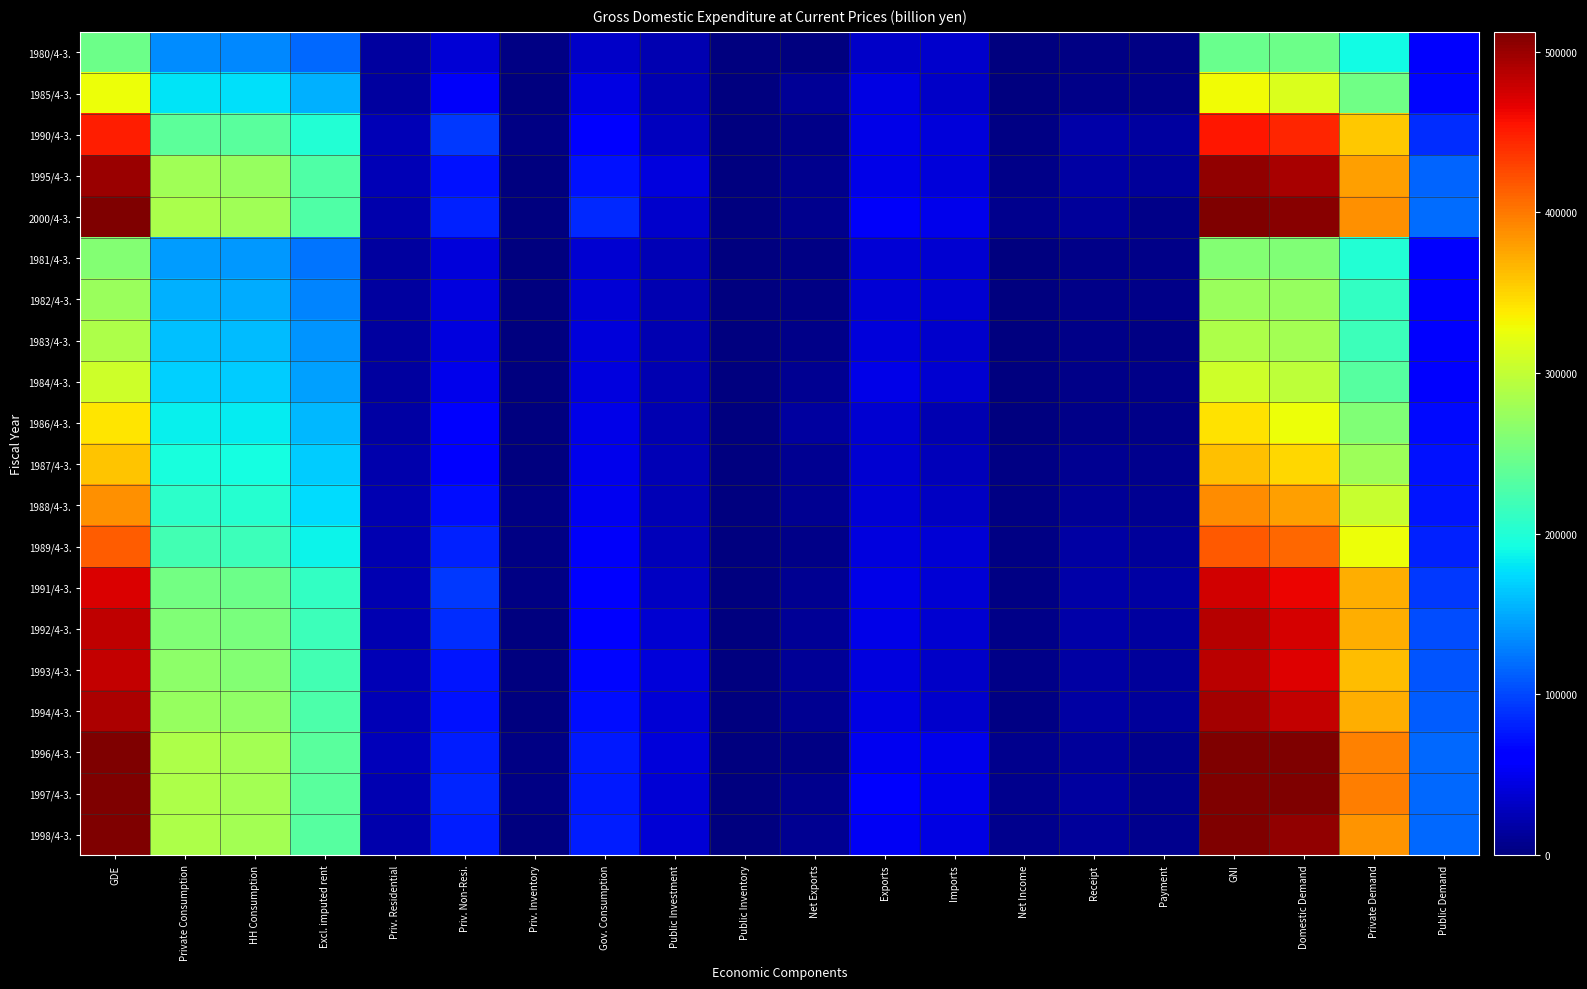

Which has a higher value, Priv. Non-Resi. or Public Investment?

Priv. Non-Resi.